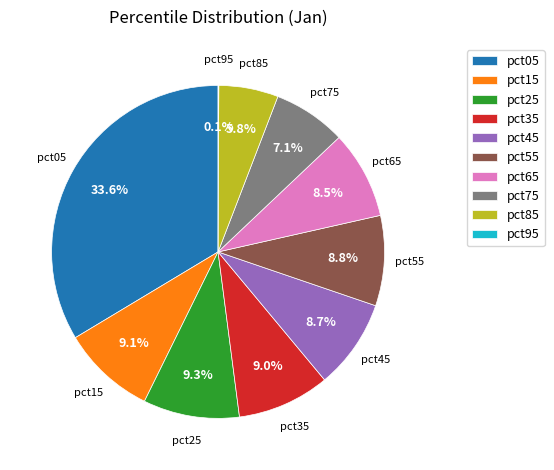

Is the sum of pct65 and pct45 greater than half?

No